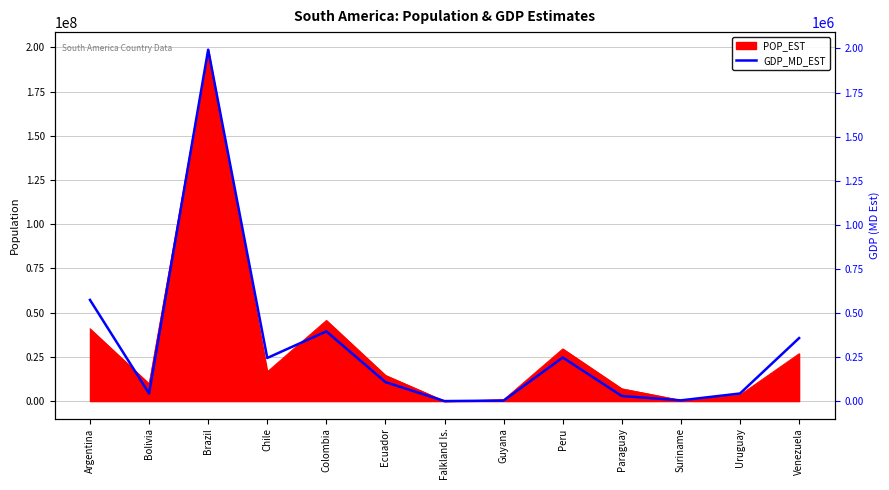

Which has a higher value, Ecuador or Argentina?

Argentina